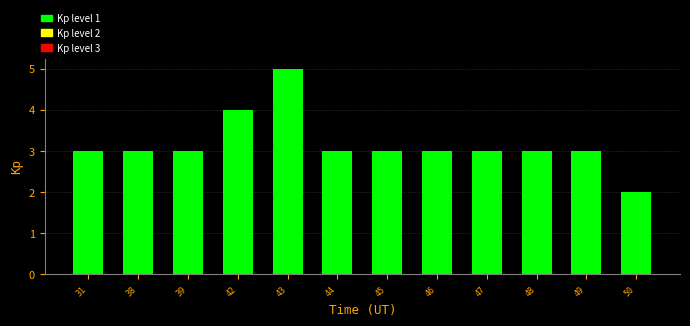

Reading right to left, extract all data points from this chart.

2	3	3	3	3	3	3	5	4	3	3	3